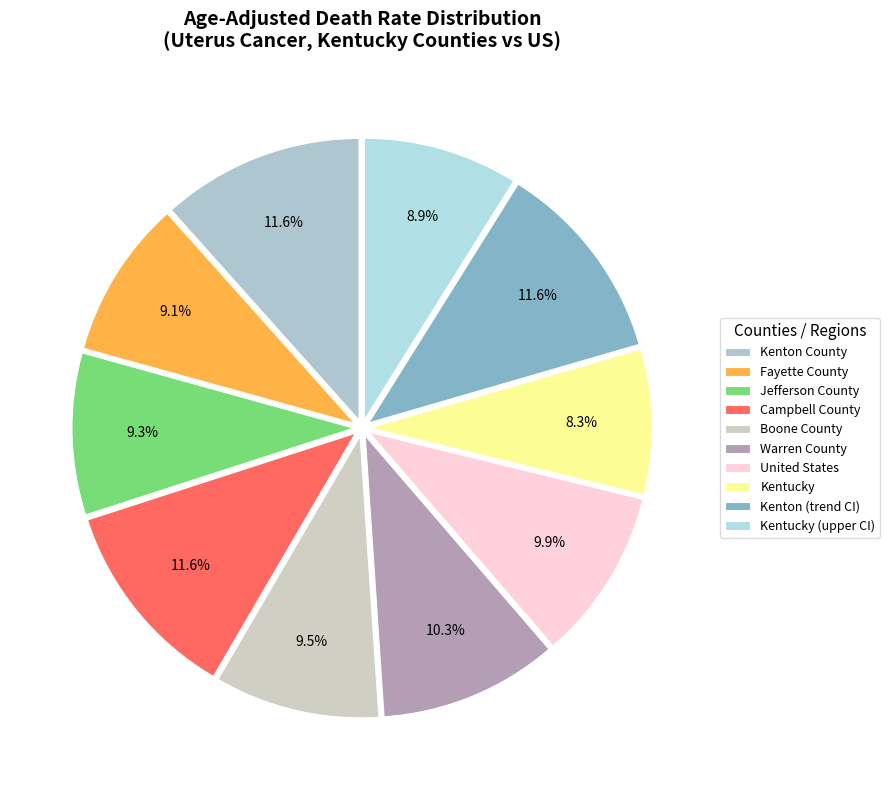

Does Fayette County account for over 50% of the chart?

No